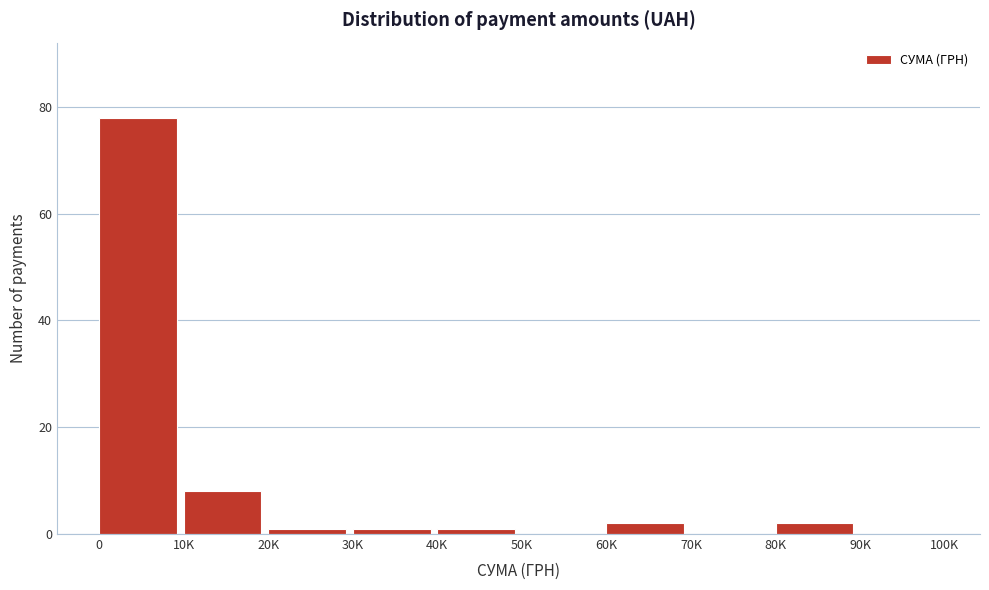

Reading right to left, list all the values displayed in this chart.

90K=0	80K=2	70K=0	60K=2	50K=0	40K=1	30K=1	20K=1	10K=8	0=78